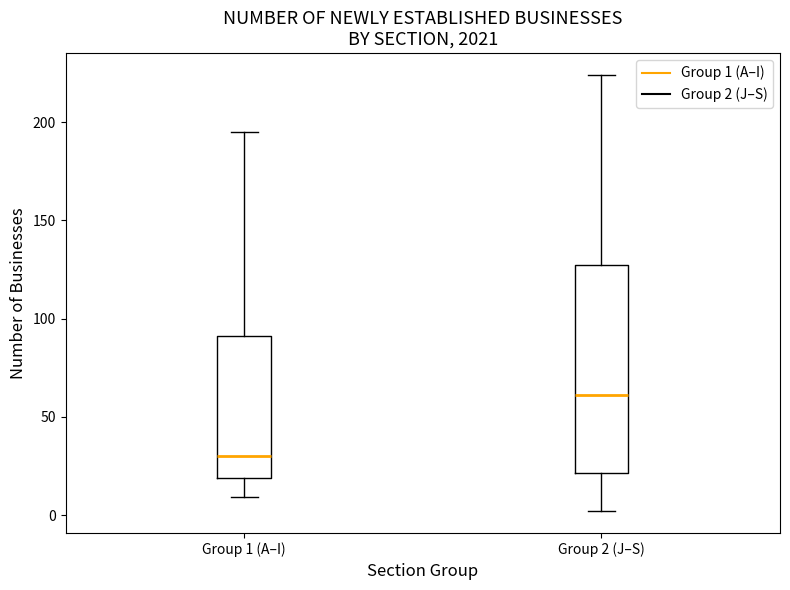

Which box's median line is the lowest?

Group 1 (A–I)